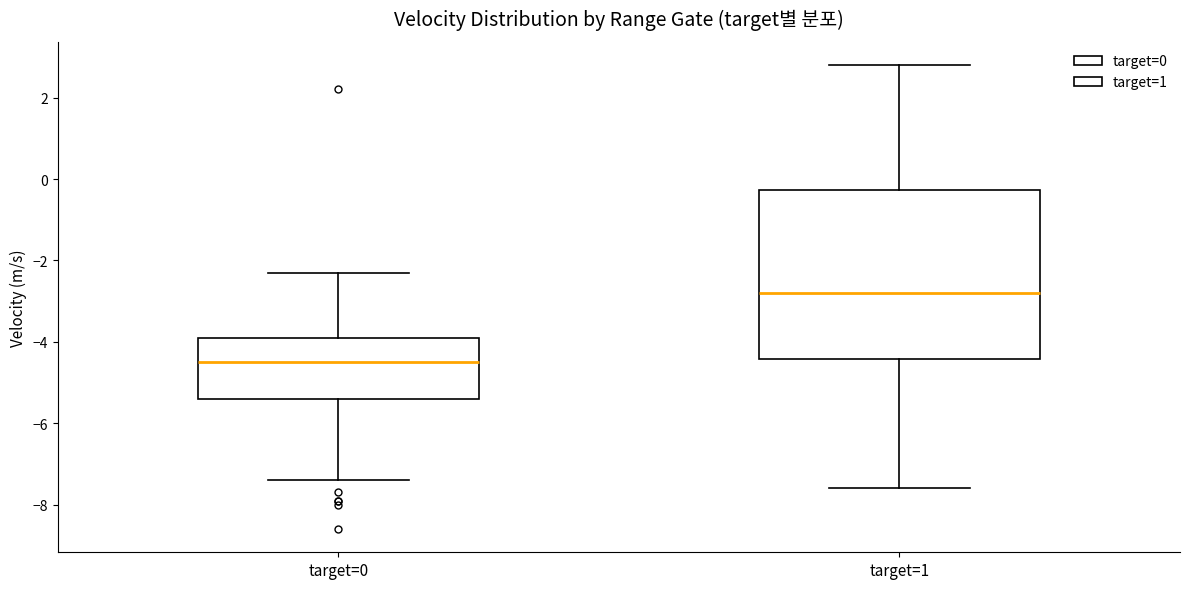

Which box's median line is the lowest?

target=0